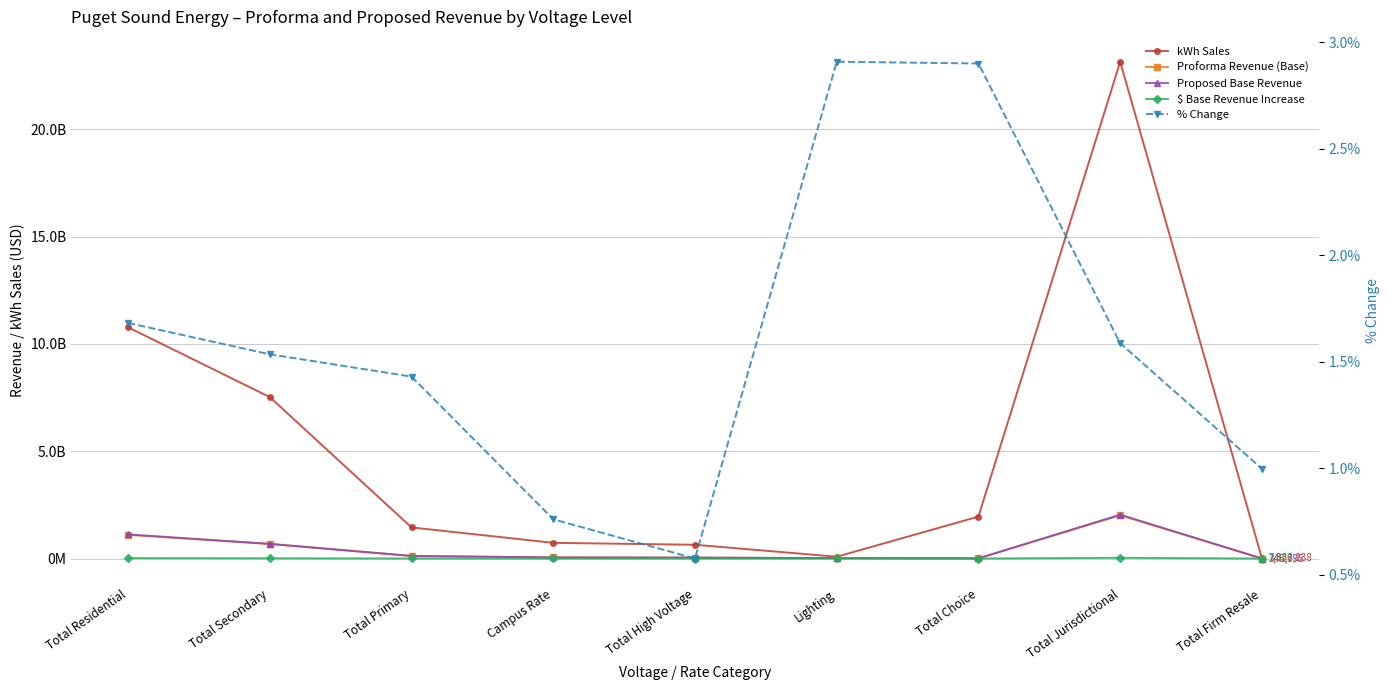

What is the average value of the % Change series?

1.6